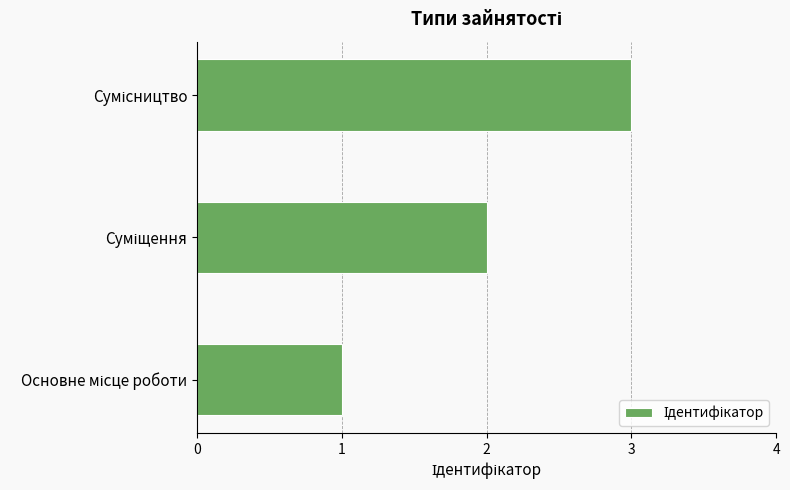

What is the maximum value shown in the chart?

3